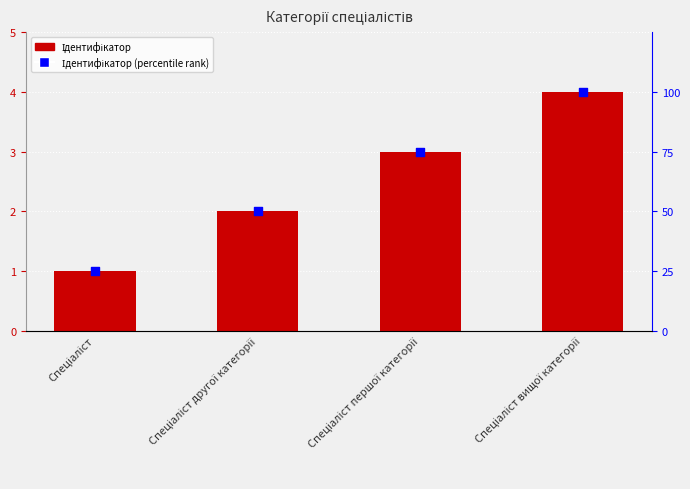

At which category is the sum across all series the highest?

Спеціаліст вищої категорії